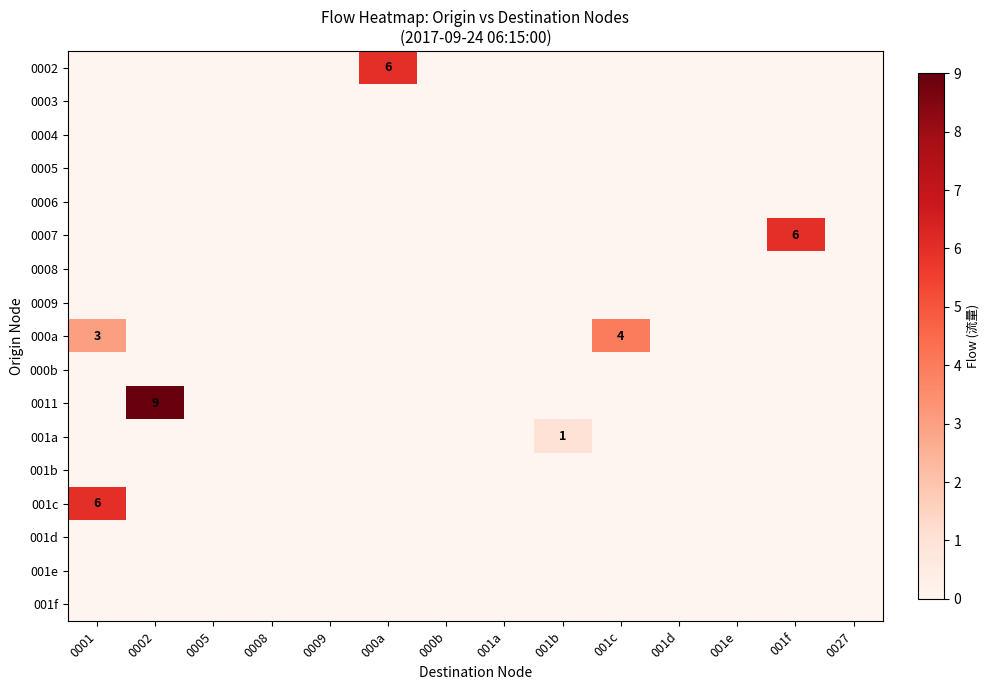

True or false: 0011 has a value of 3 at 0001.

False